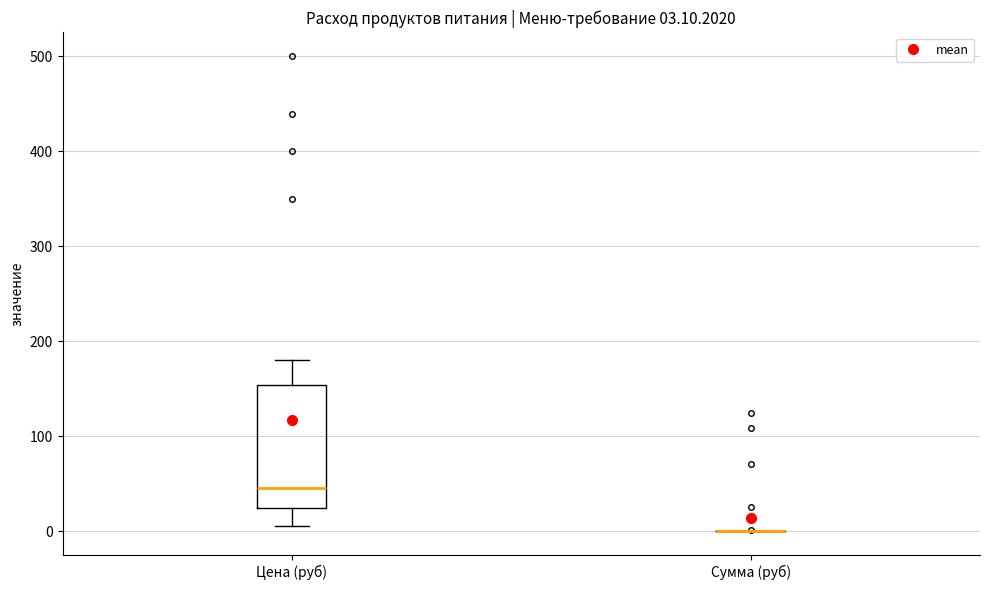

Comparing the boxes themselves (not the whiskers), which one is the tallest?

Цена (руб)